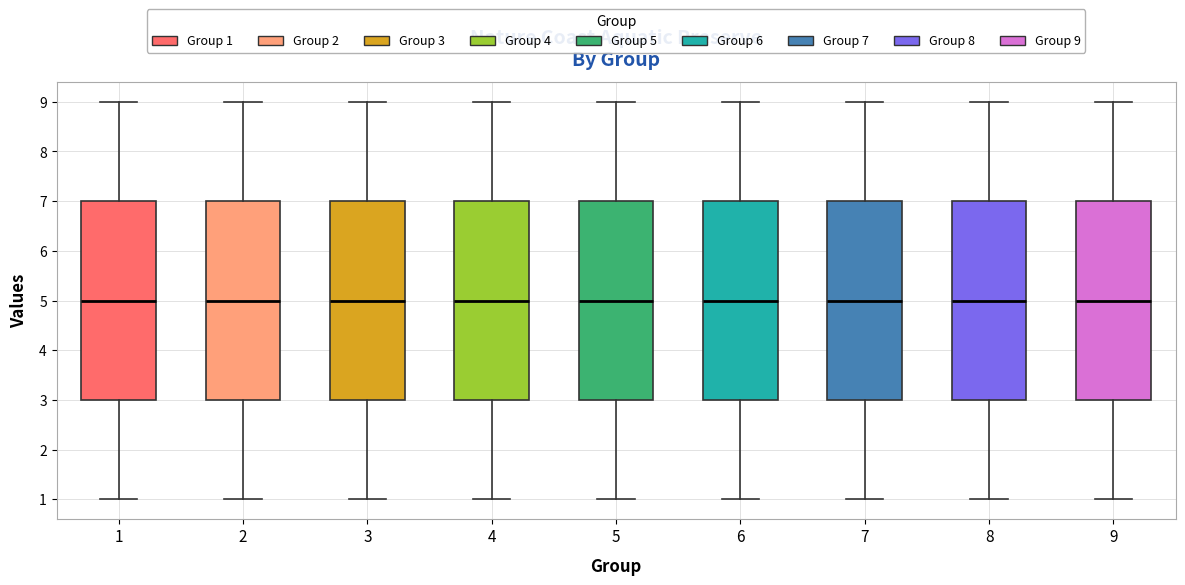

Reading left to right, read every box against the y-axis: the position of its median line, the range the box covers, and the ends of its whiskers. The values are not printed on the chart, so give them approximately, as read against the axis.

1: median 5, box 3 to 7, whiskers 1 to 9
2: median 5, box 3 to 7, whiskers 1 to 9
3: median 5, box 3 to 7, whiskers 1 to 9
4: median 5, box 3 to 7, whiskers 1 to 9
5: median 5, box 3 to 7, whiskers 1 to 9
6: median 5, box 3 to 7, whiskers 1 to 9
7: median 5, box 3 to 7, whiskers 1 to 9
8: median 5, box 3 to 7, whiskers 1 to 9
9: median 5, box 3 to 7, whiskers 1 to 9